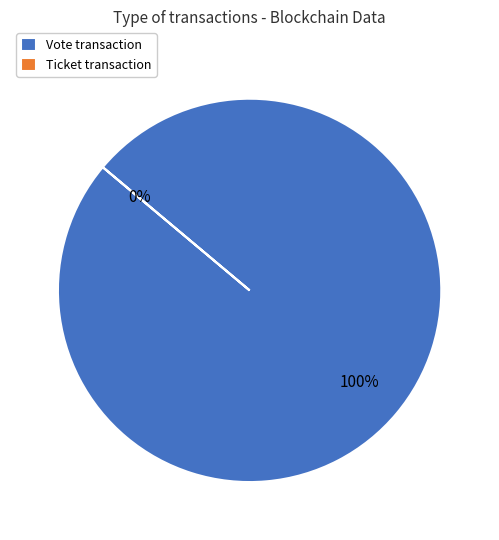

Is the sum of Vote and Ticket greater than half?

Yes